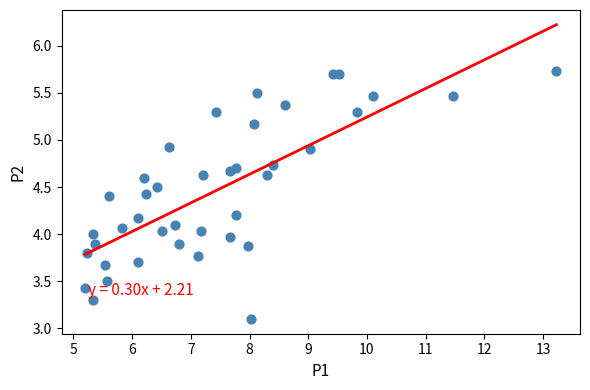

What is the range of X values (max minus min)?

8.0